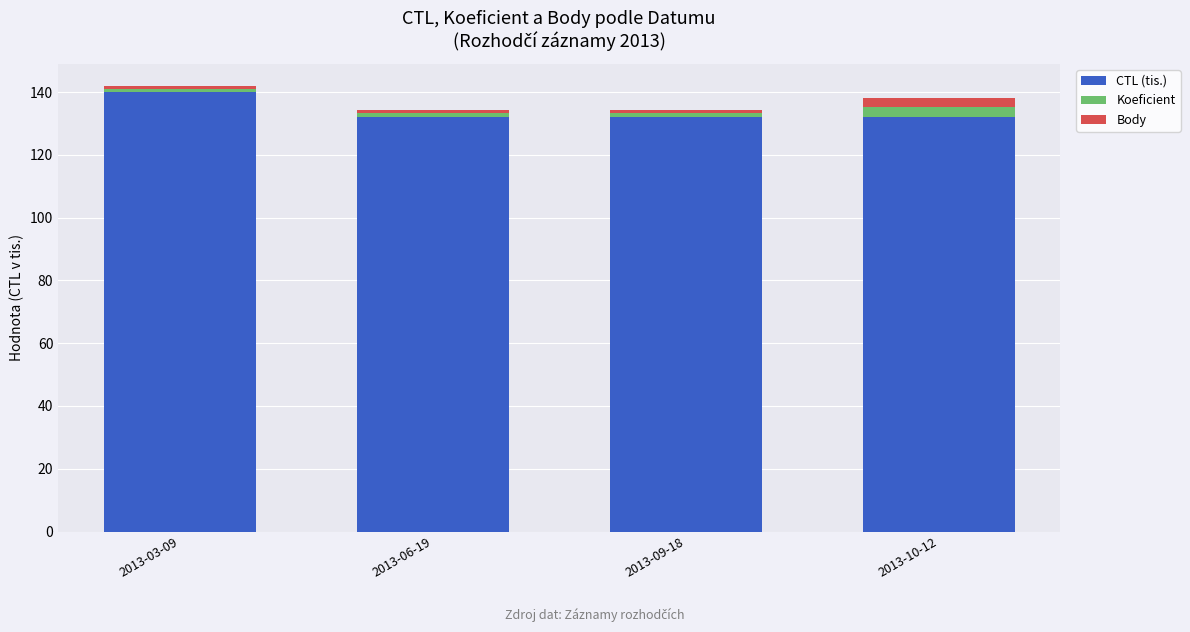

What is the lowest value of the CTL (tis.) series?

132.1